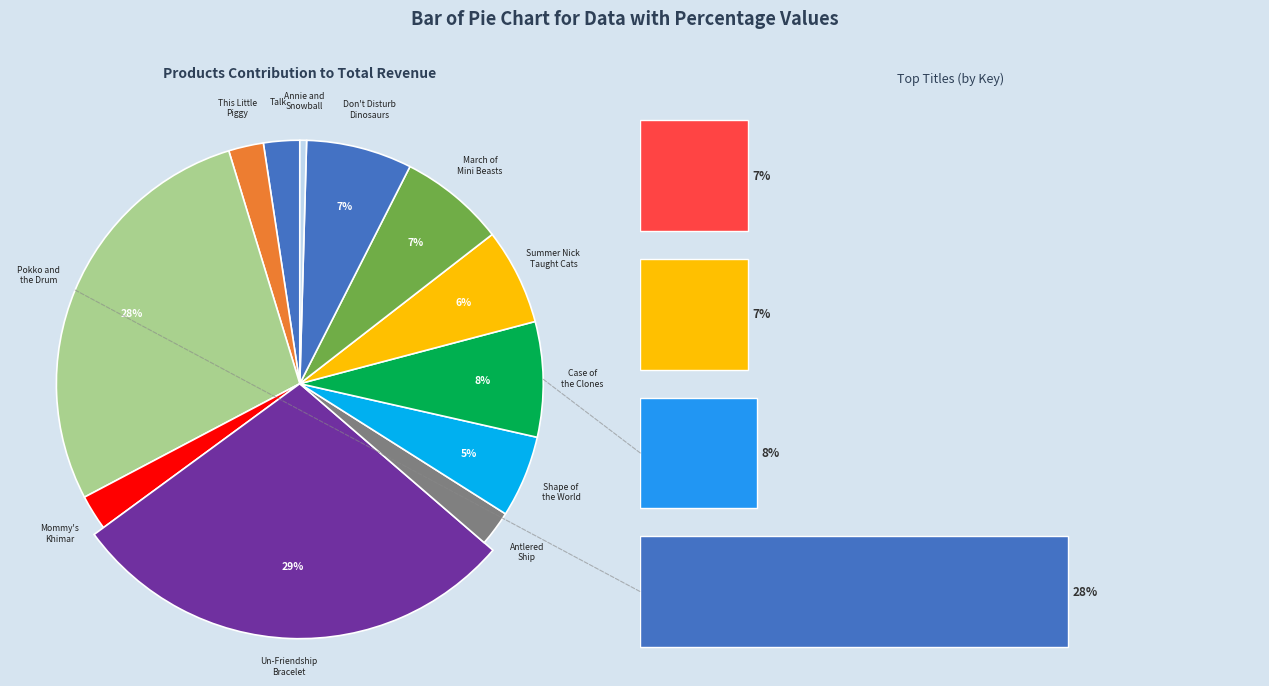

To the nearest percent, what is the average slice percentage?

8%